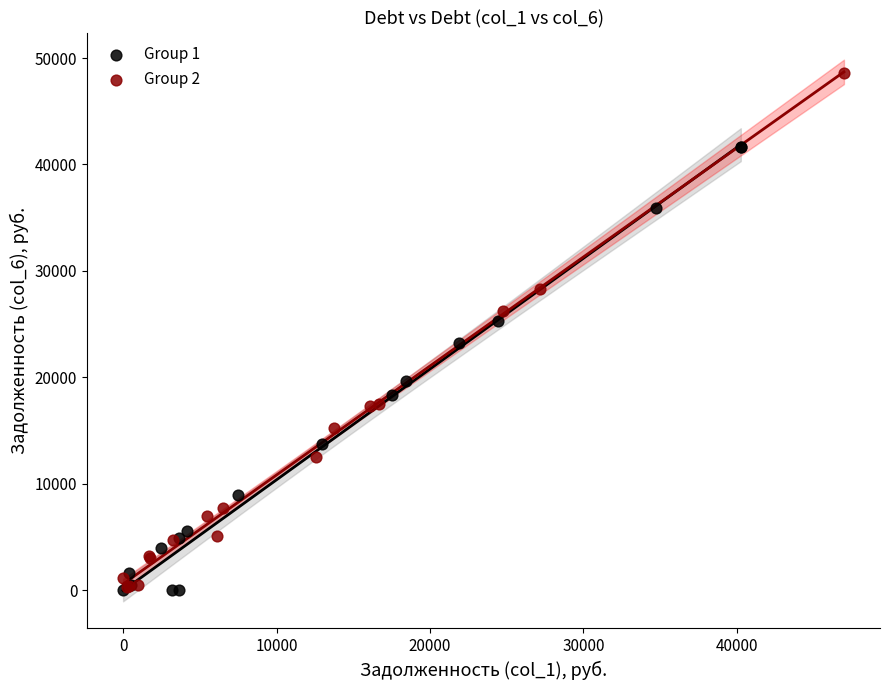

Which series contains the highest Y value?

Group 2